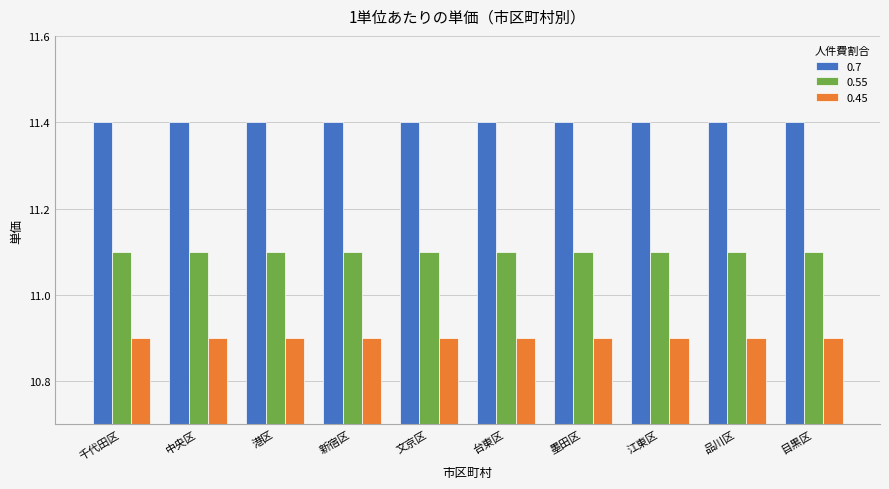

What is the value of the 0.55 bar at the 7th from the left?

11.1